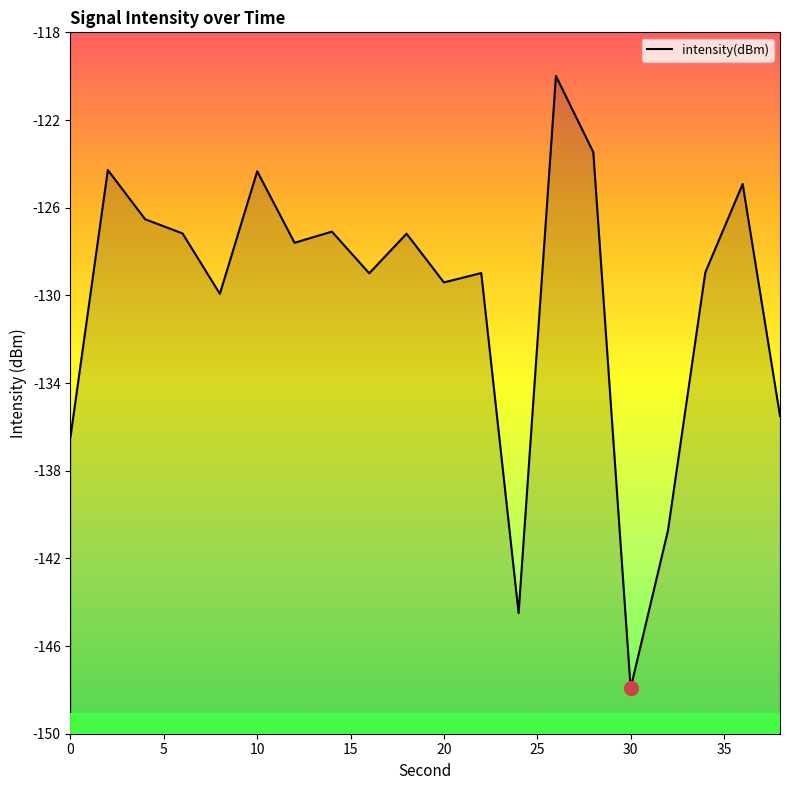

True or false: the data shows -126.5 at 4.

True